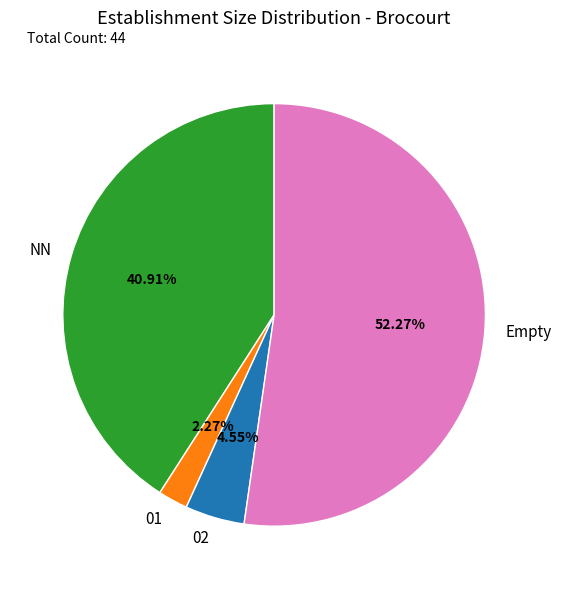

Which has a higher value, 01 or Empty?

Empty